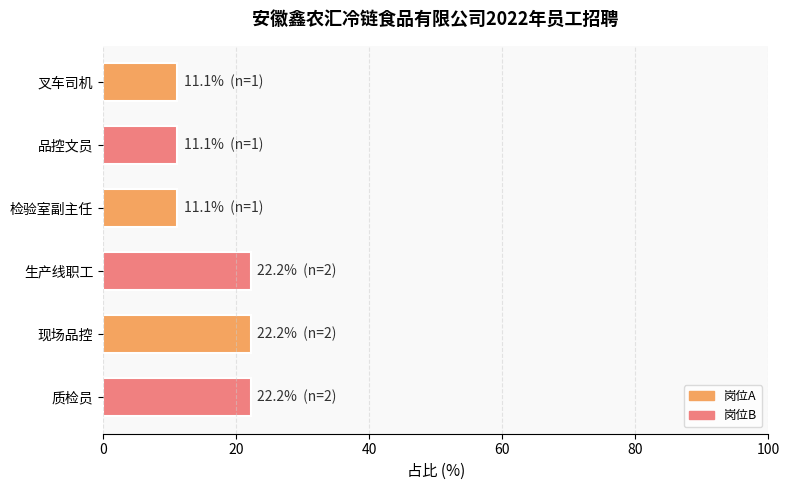

Between 检验室副主任 and 质检员, which is larger?

质检员